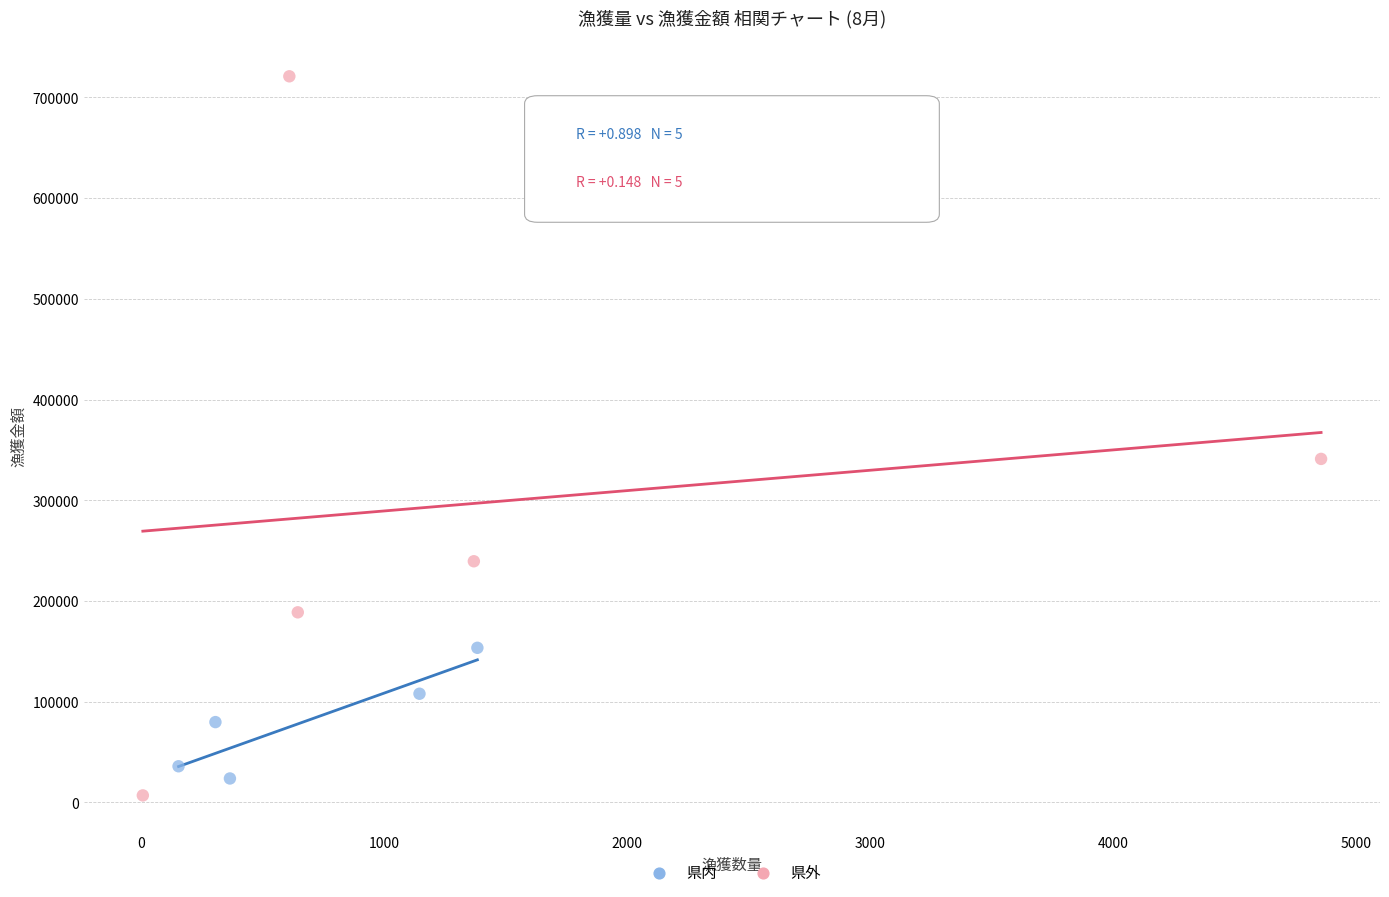

Which series reaches the maximum Y coordinate?

県外